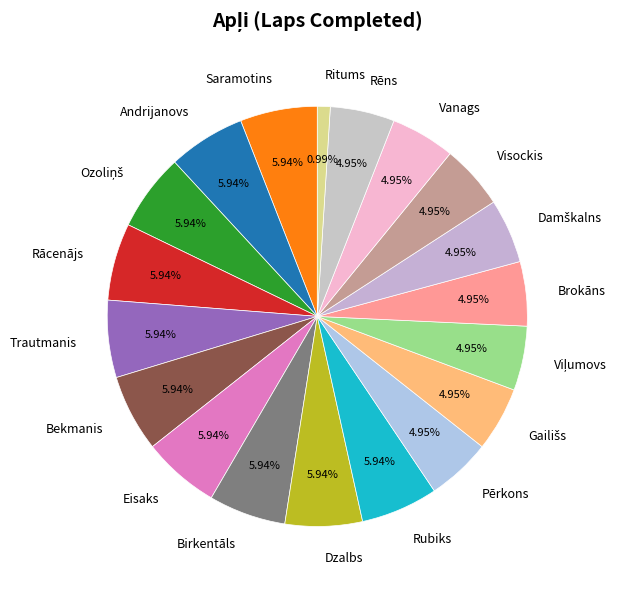

Do Rēns and Pērkons together represent more than half of the pie?

No